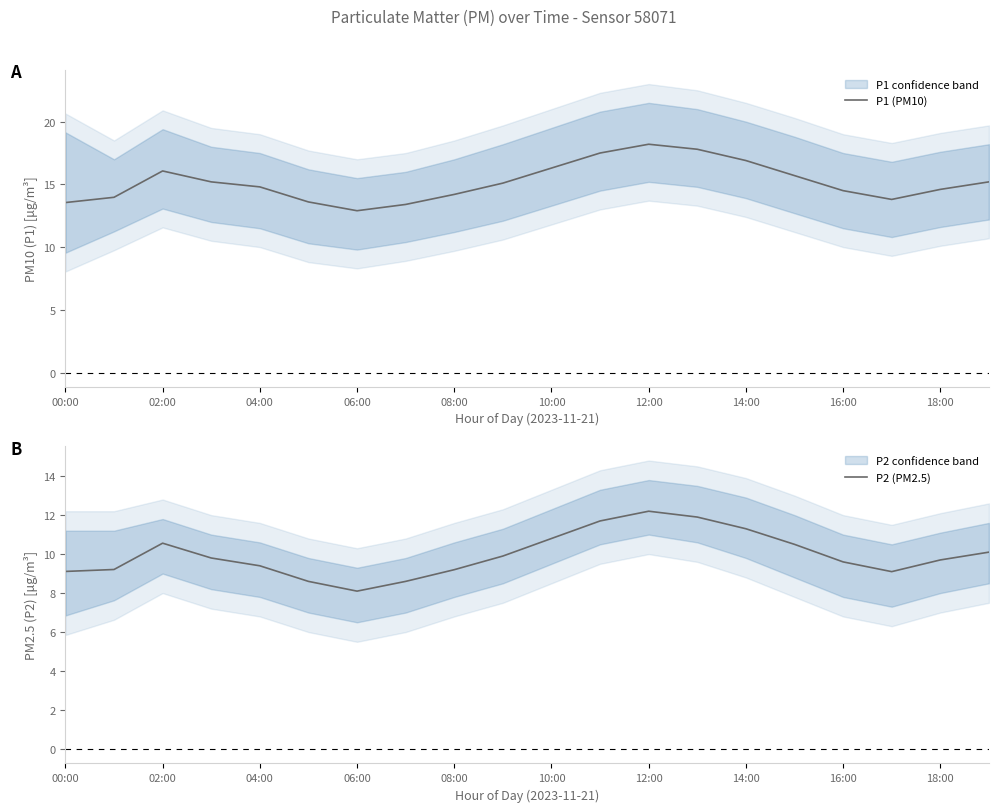

How many data points in P2 (PM2.5) are less than 9?

3